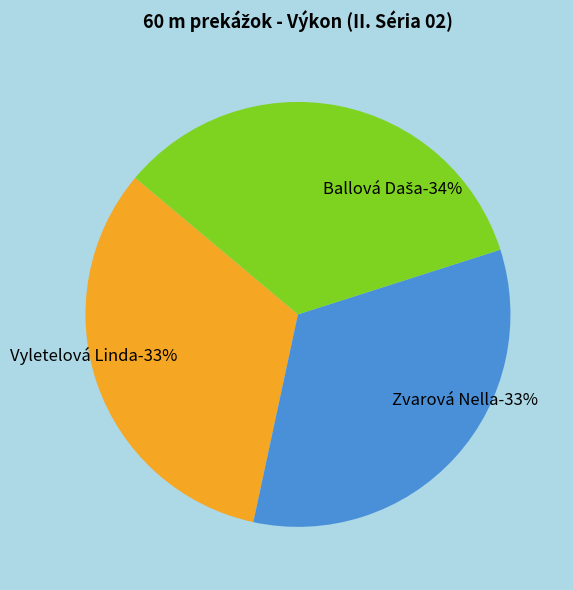

Combined, what portion of the pie is Ballová Daša and Zvarová Nella?

67.3%